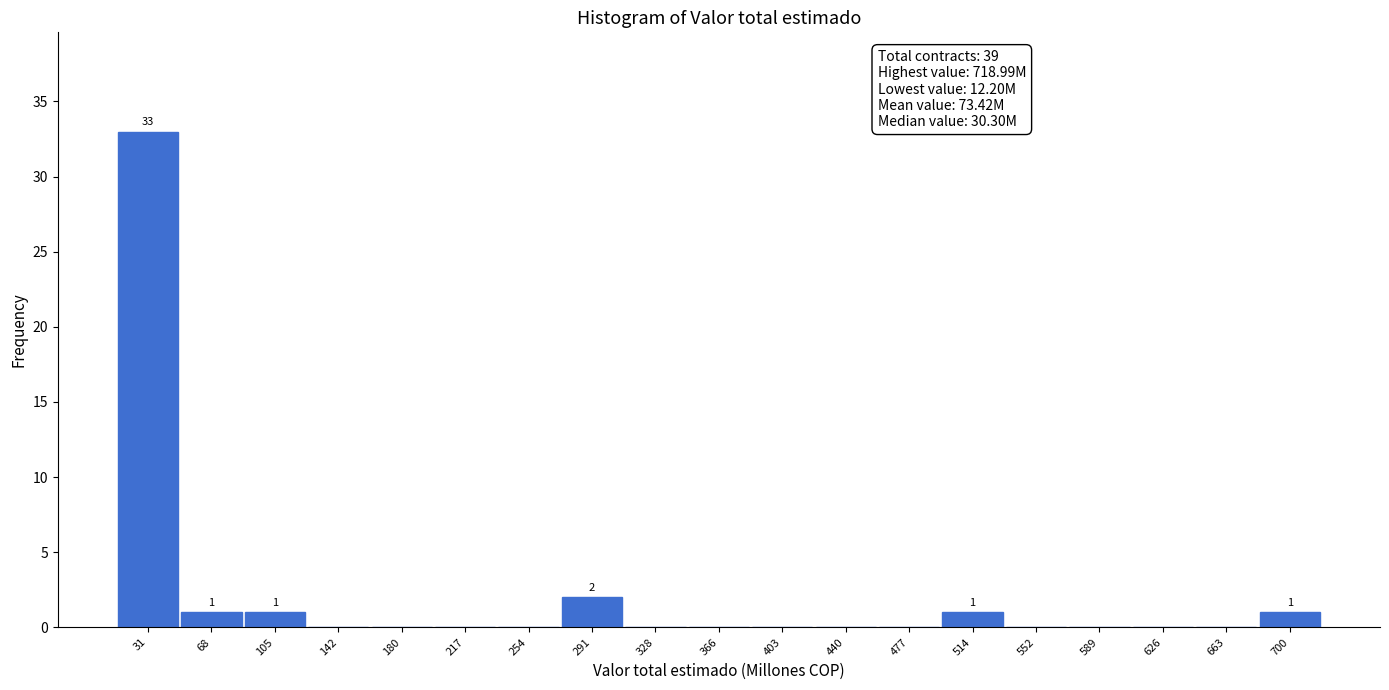

Which range on the x-axis has the tallest bar?

10 to 50